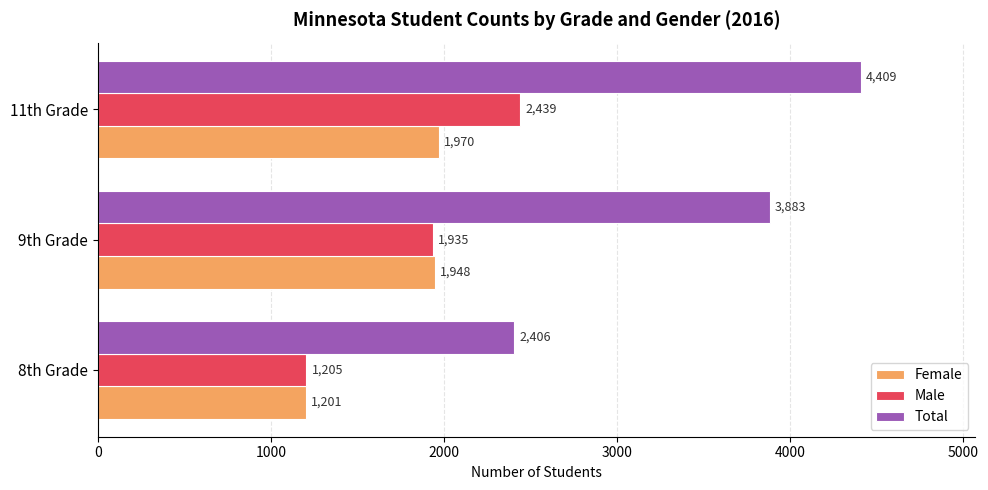

At 9th Grade, list the series in order from largest to smallest.

Total, Female, Male